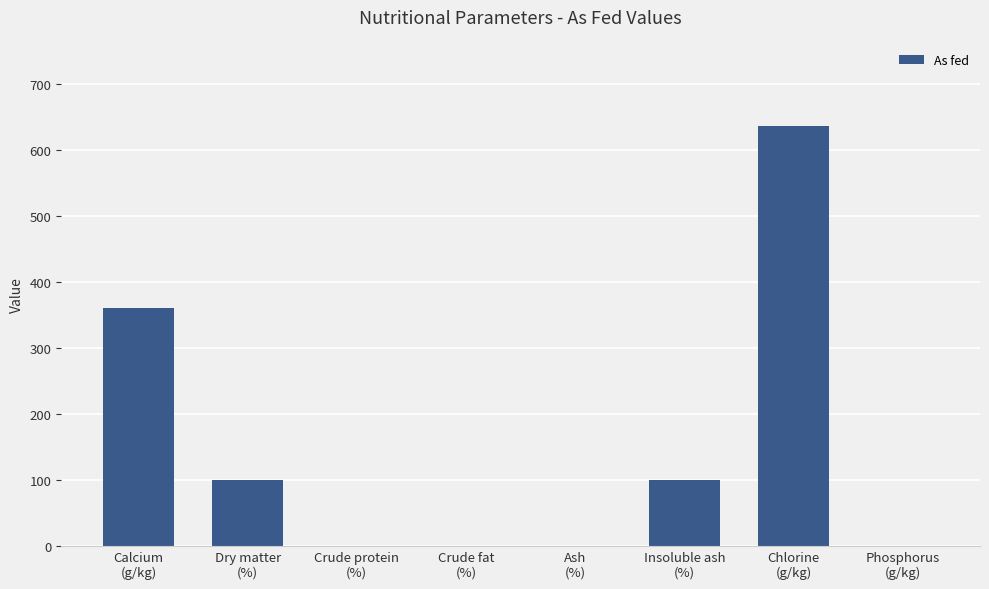

Reading right to left, list all the values displayed in this chart.

Phosphorus
(g/kg)=0.0	Chlorine
(g/kg)=636.0	Insoluble ash
(%)=99.9	Ash
(%)=0.0	Crude fat
(%)=0.0	Crude protein
(%)=0.0	Dry matter
(%)=99.9	Calcium
(g/kg)=360.0